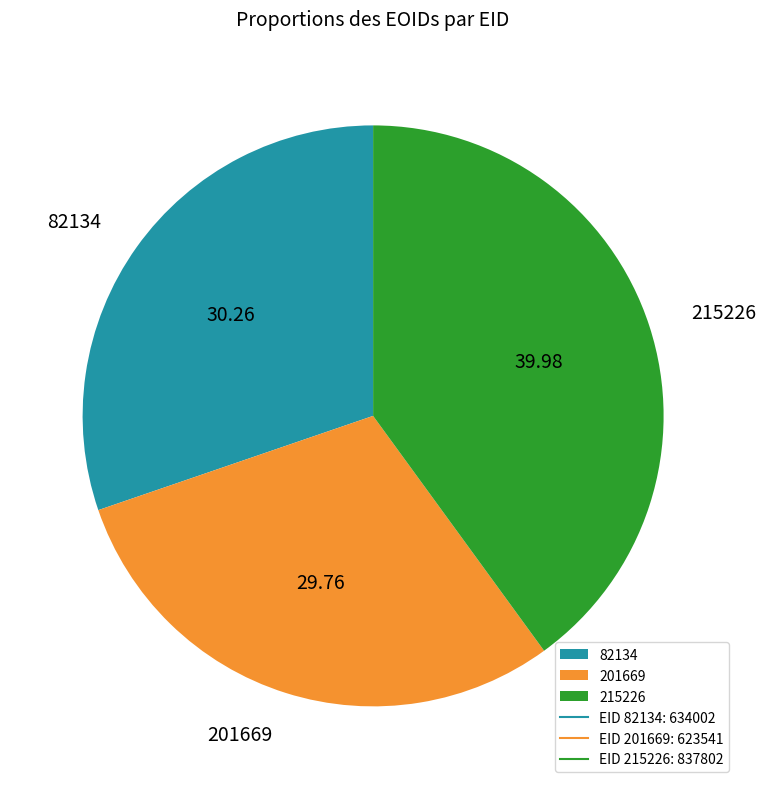

Between 201669 and 215226, which is larger?

215226